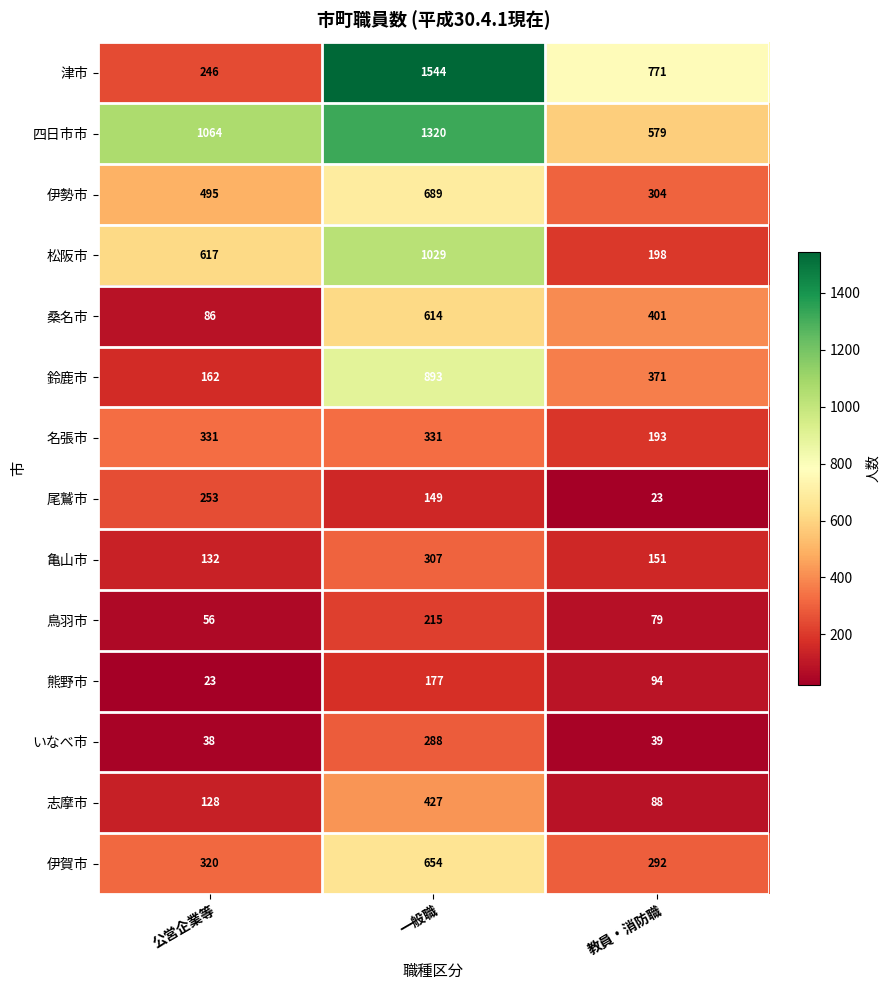

Which category has the highest value across all series?

一般職